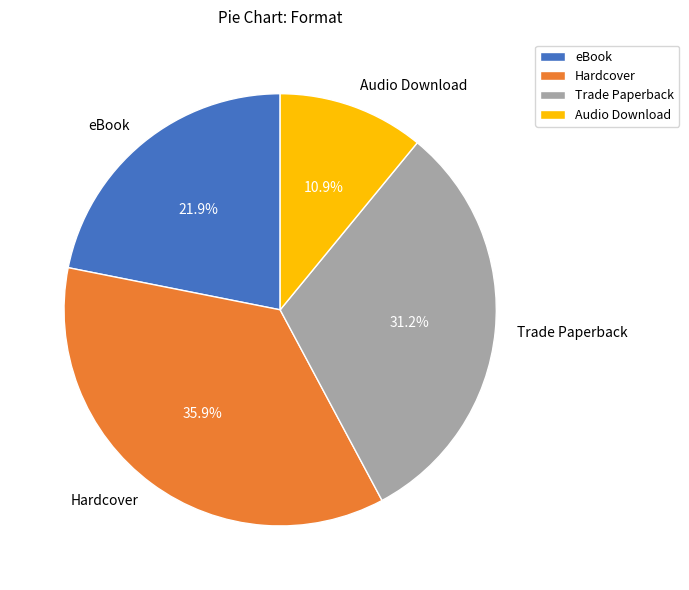

Count the number of slices in the pie.

4